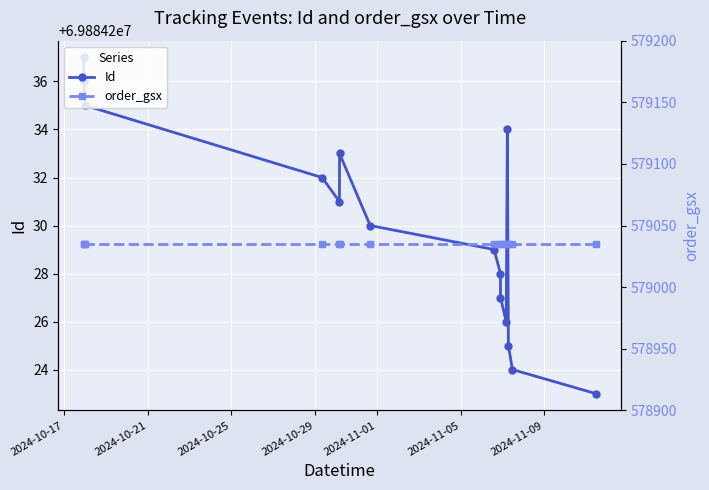

What is the value of the order_gsx point at the 6th from the left?

579035